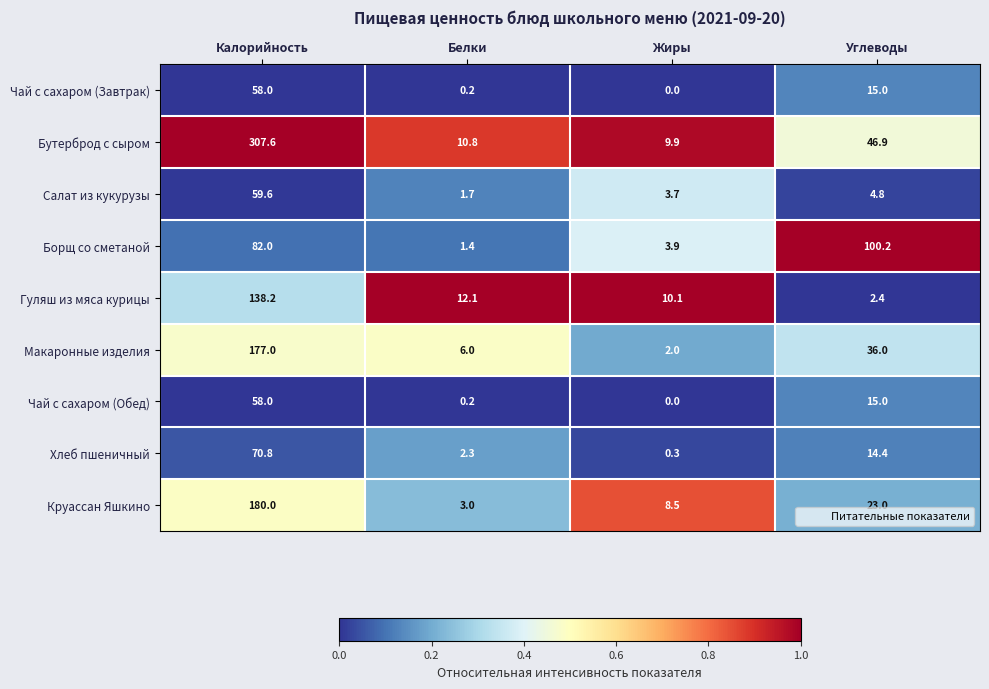

What is the difference between the Чай с сахаром (Обед) values at Калорийность and Жиры?

58.0